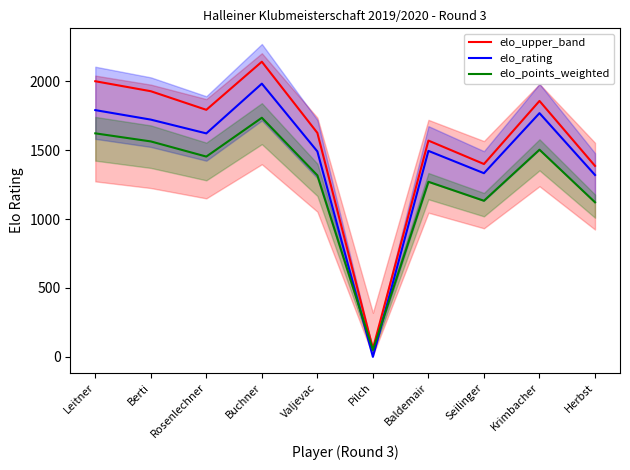

List the series in order of their peak value, lowest first.

elo_points_weighted, elo_rating, elo_upper_band